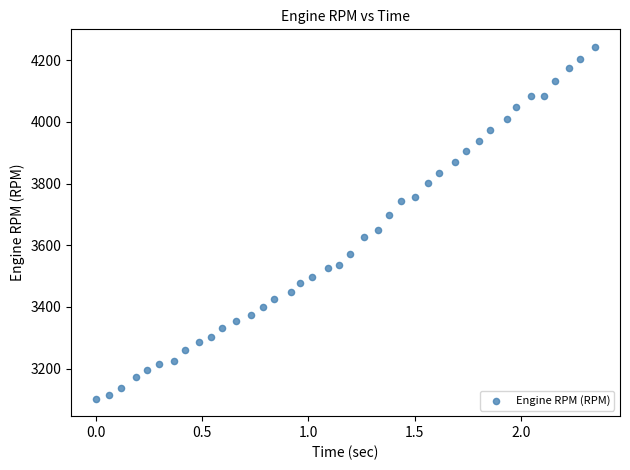

What is the range of Y values (max minus min)?

1140